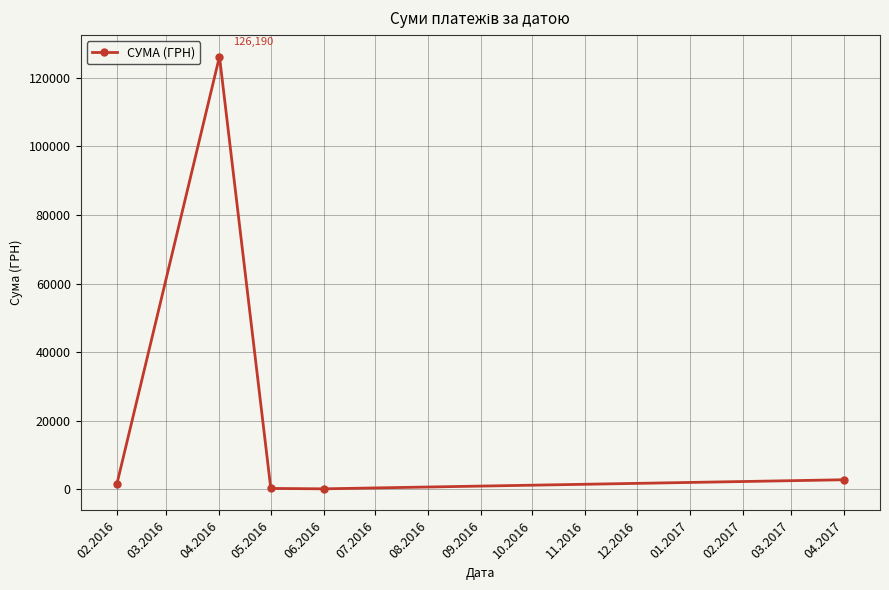

What is the average value?

26212.9